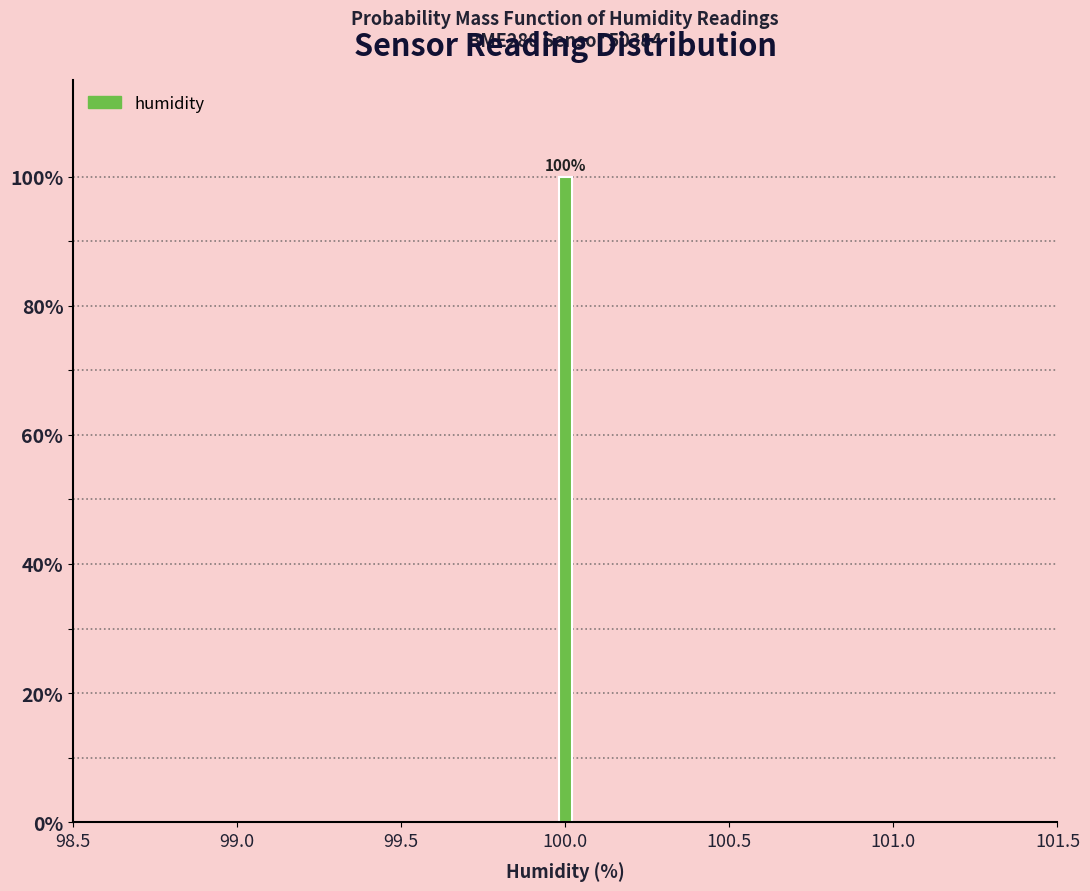

Around what value on the x-axis is the tallest bar? Give the approximate position of its centre, as read against the axis.

100.00